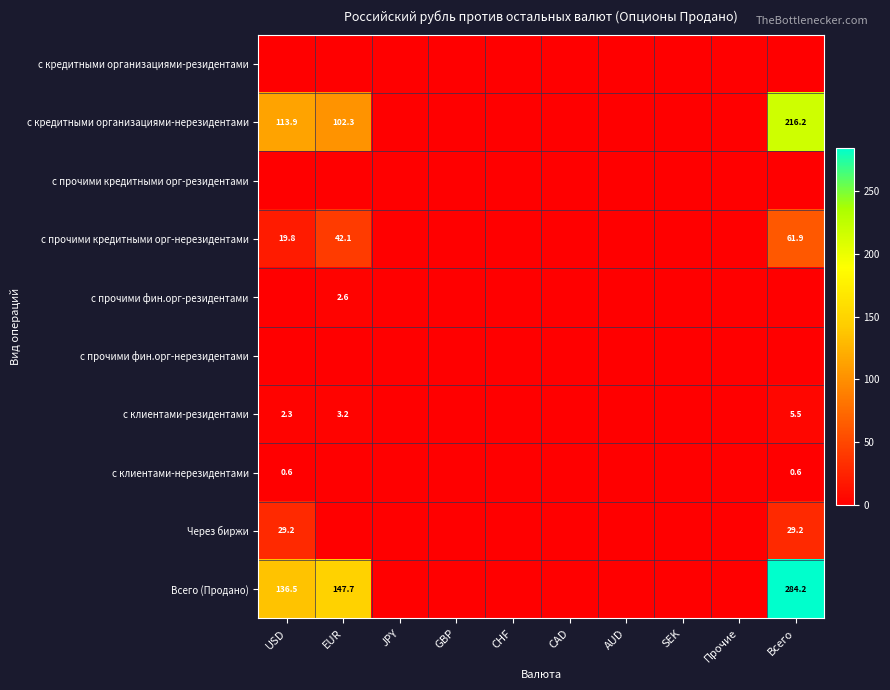

Between AUD and Прочие, which series saw the biggest shift?

с кредитными организациями-резидентами